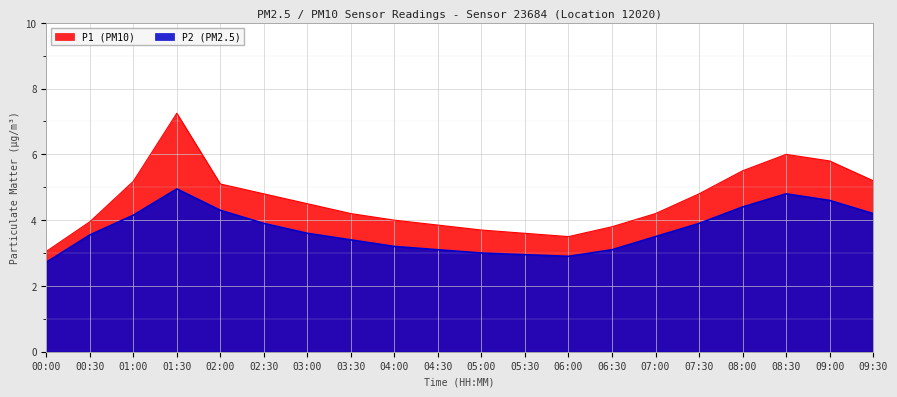

The P1 series shows 3.9 at 09:00. True or false?

False